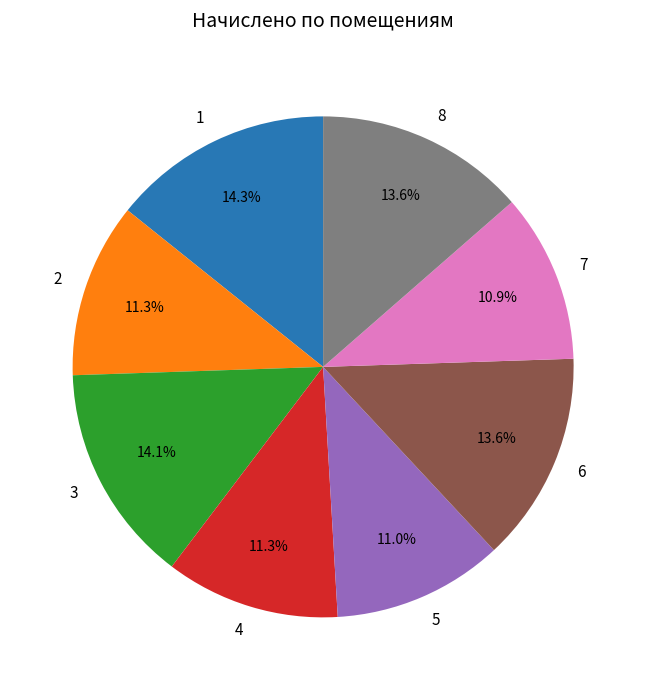

Count the number of slices in the pie.

8